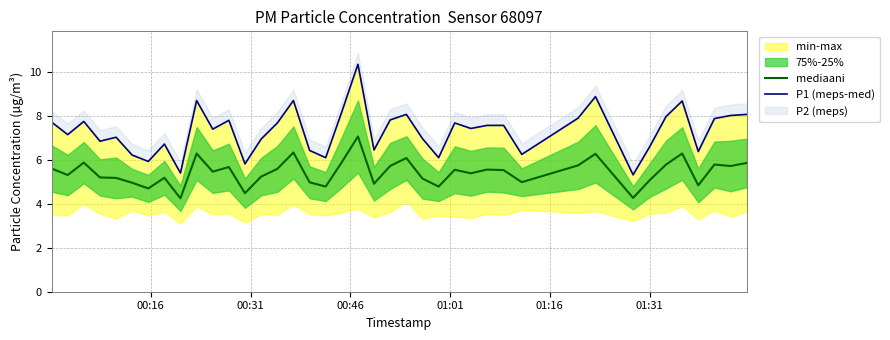

What is the maximum value for mediaani?

7.1